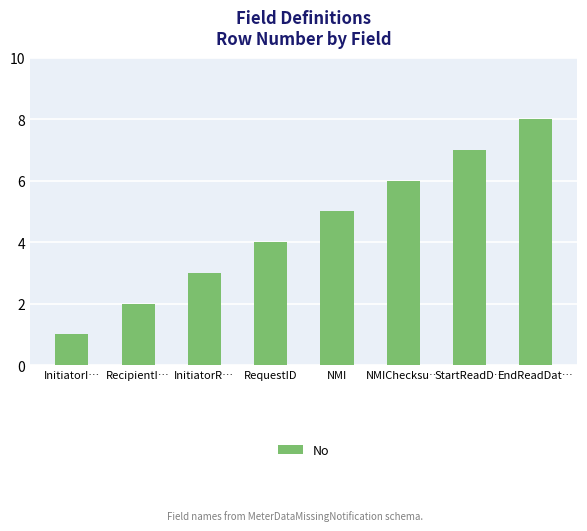

List the labels in order of value, smallest first.

InitiatorI…, RecipientI…, InitiatorR…, RequestID, NMI, NMIChecksu…, StartReadD…, EndReadDat…